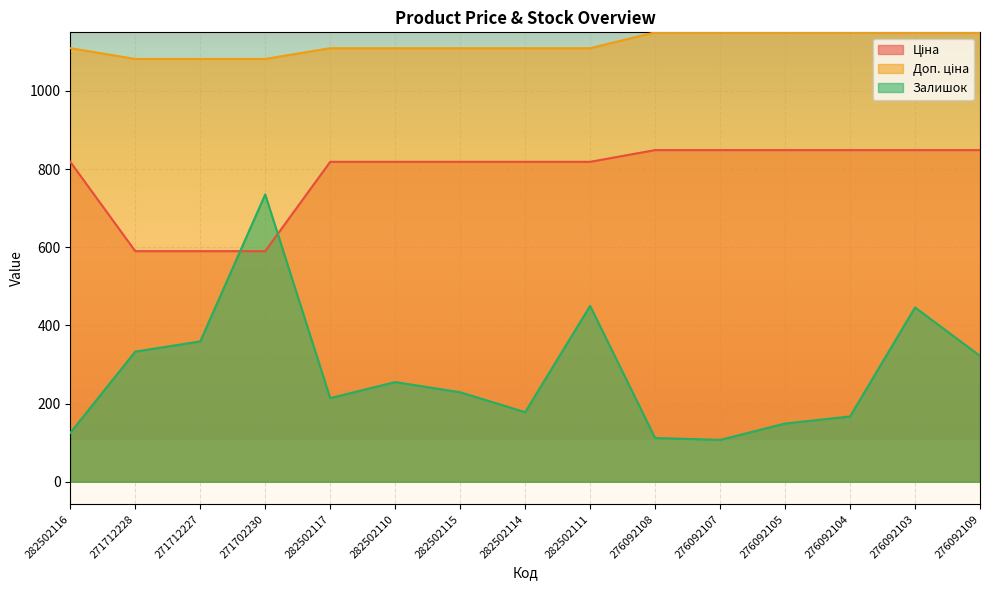

How many lines are shown in the chart?

3